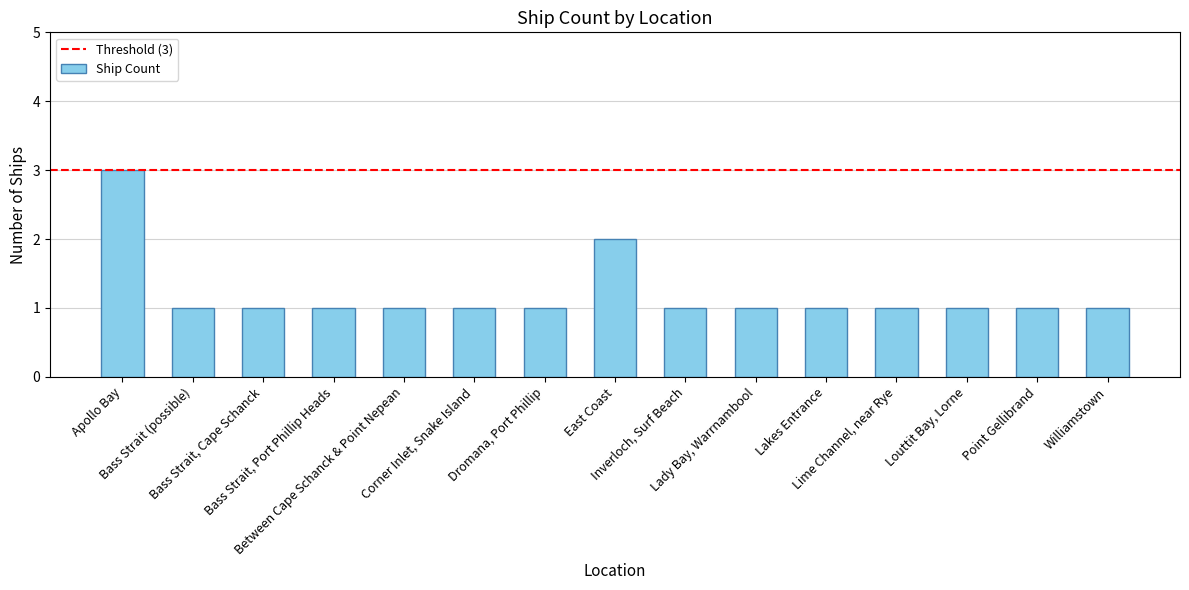

Read the value at Lakes Entrance.

1